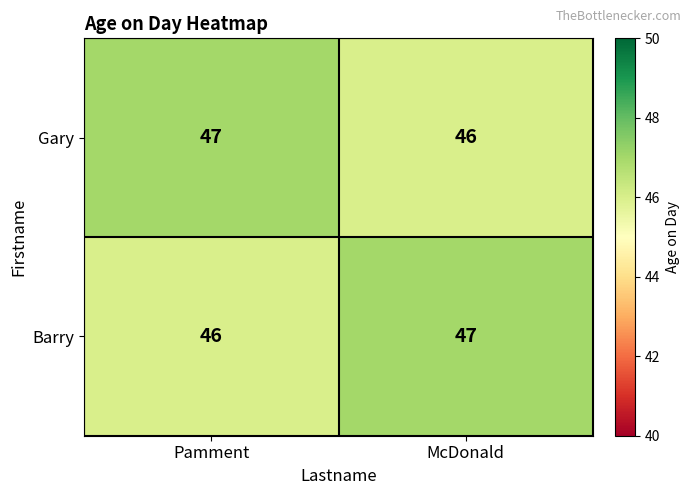

Reading right to left, transcribe all the data shown in this chart.

Gary: McDonald=46	Pamment=47
Barry: McDonald=47	Pamment=46